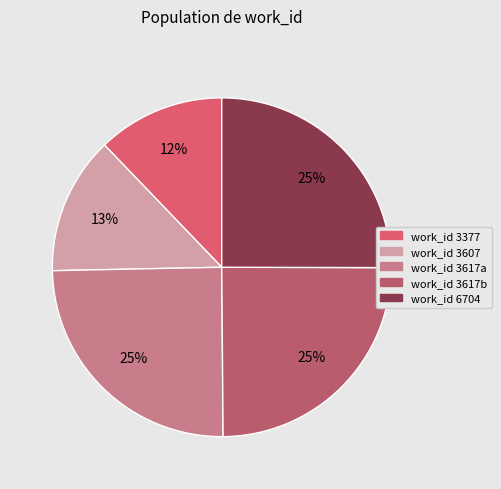

What is the ratio of the value at work_id 3617a to the value at work_id 6704?

1.0